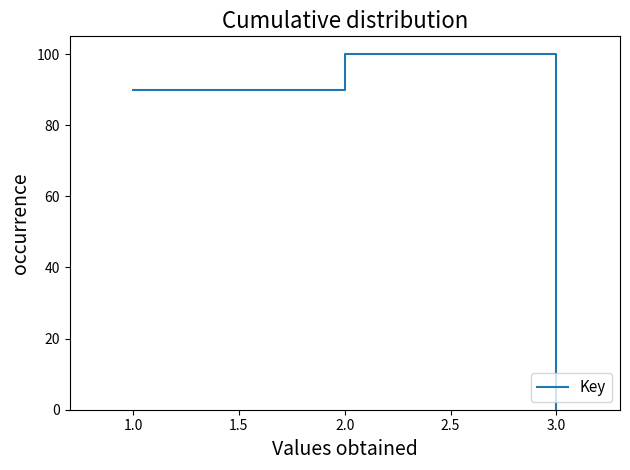

Which has a higher value, 3.0 or 2.0?

2.0